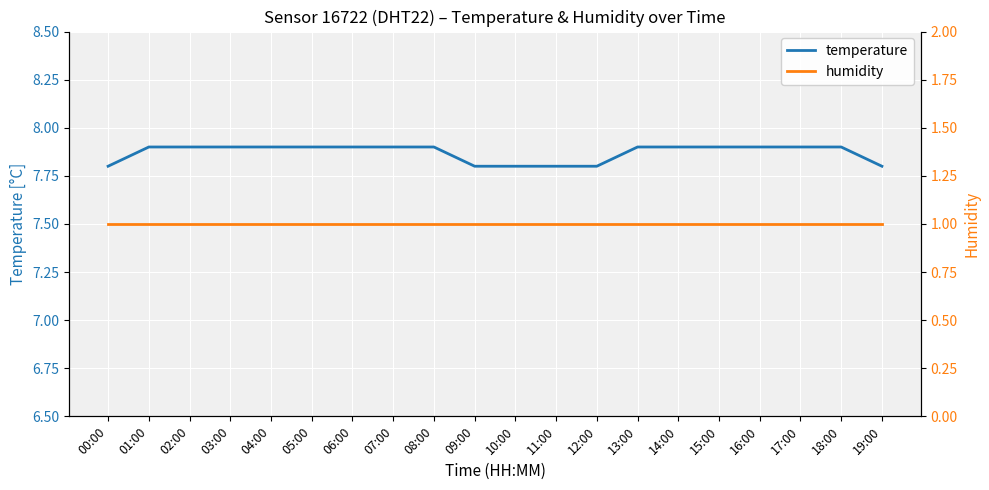

Reading left to right, list all the values displayed in this chart.

temperature: 7.8	7.9	7.9	7.9	7.9	7.9	7.9	7.9	7.9	7.8	7.8	7.8	7.8	7.9	7.9	7.9	7.9	7.9	7.9	7.8
humidity: 1.0	1.0	1.0	1.0	1.0	1.0	1.0	1.0	1.0	1.0	1.0	1.0	1.0	1.0	1.0	1.0	1.0	1.0	1.0	1.0